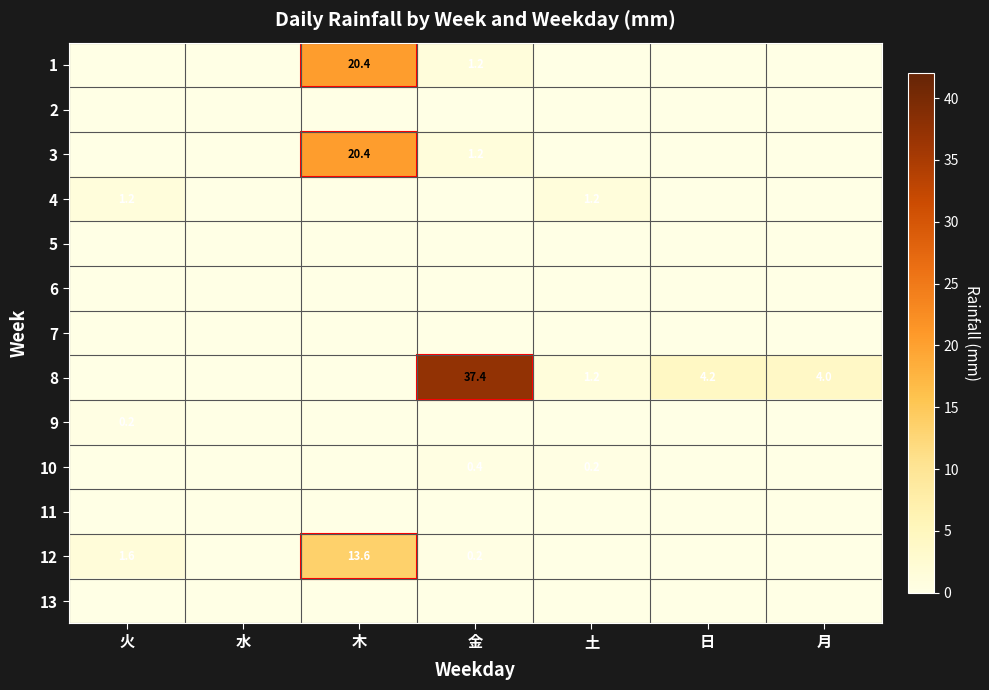

True or false: 4 has a value of 1.2 at 火.

True